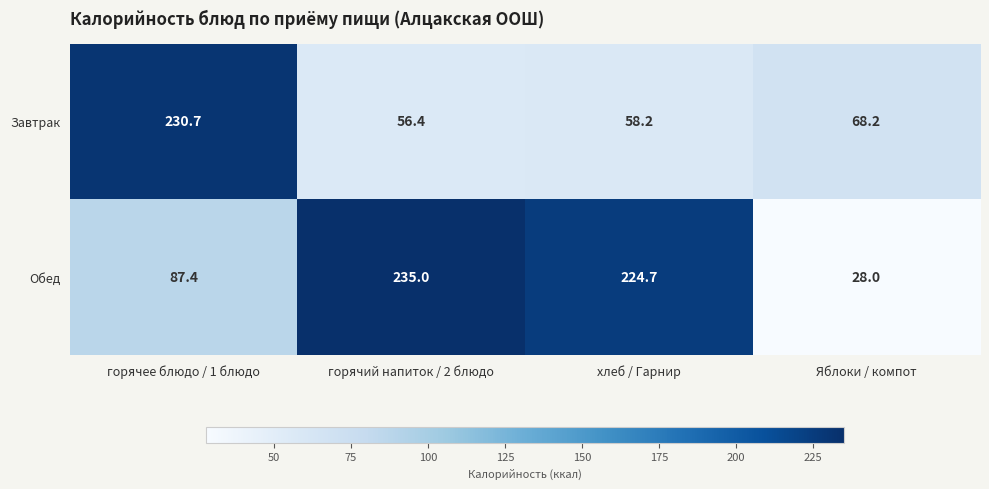

How many data points in Завтрак are above 68?

2